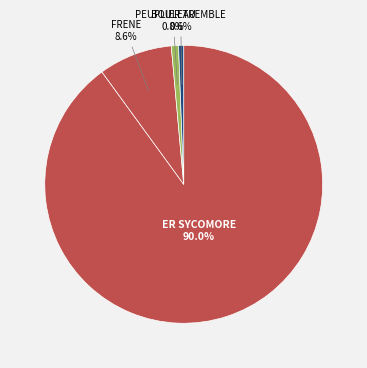

How many slices are in this pie chart?

4